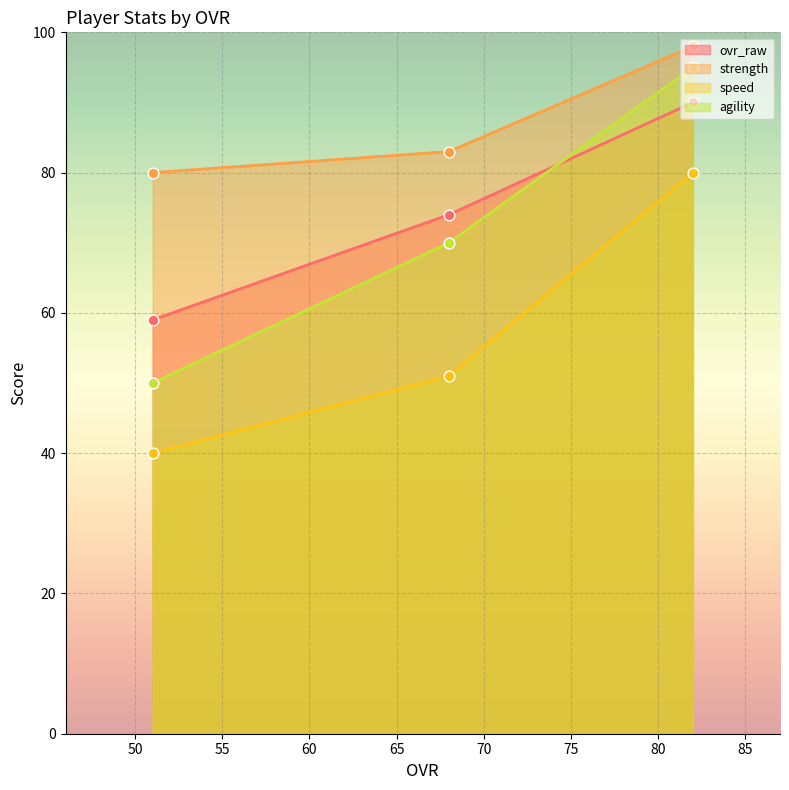

What are all the series names shown in the legend?

ovr_raw, strength, speed, agility